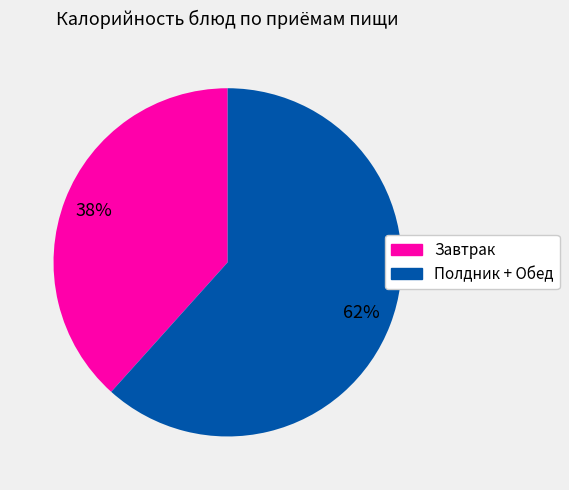

Is there a majority slice in this chart?

Yes